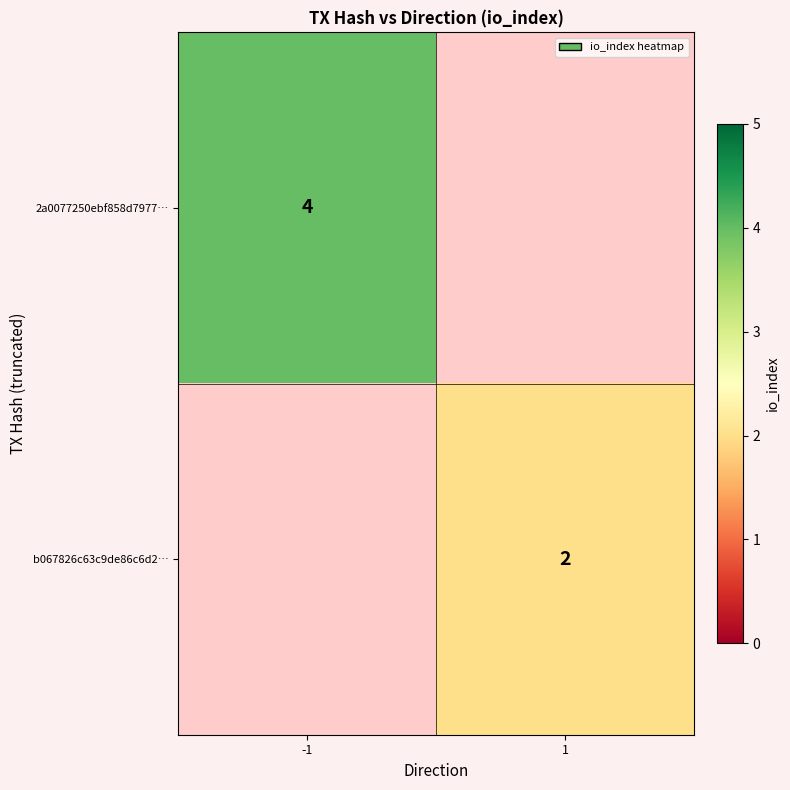

At how many categories does at least one series exceed 3?

1